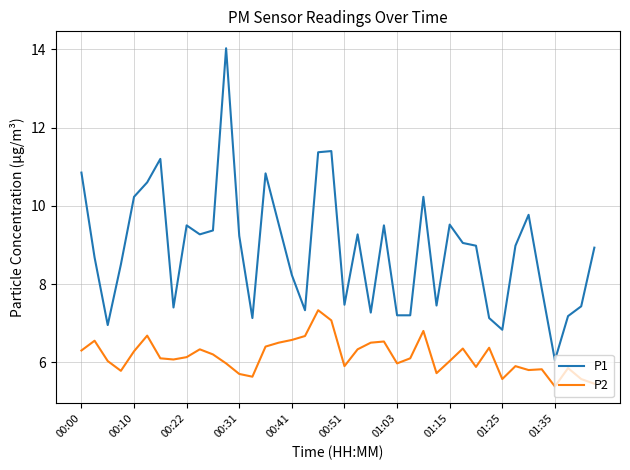

What is the highest value of the P1 series?

14.0